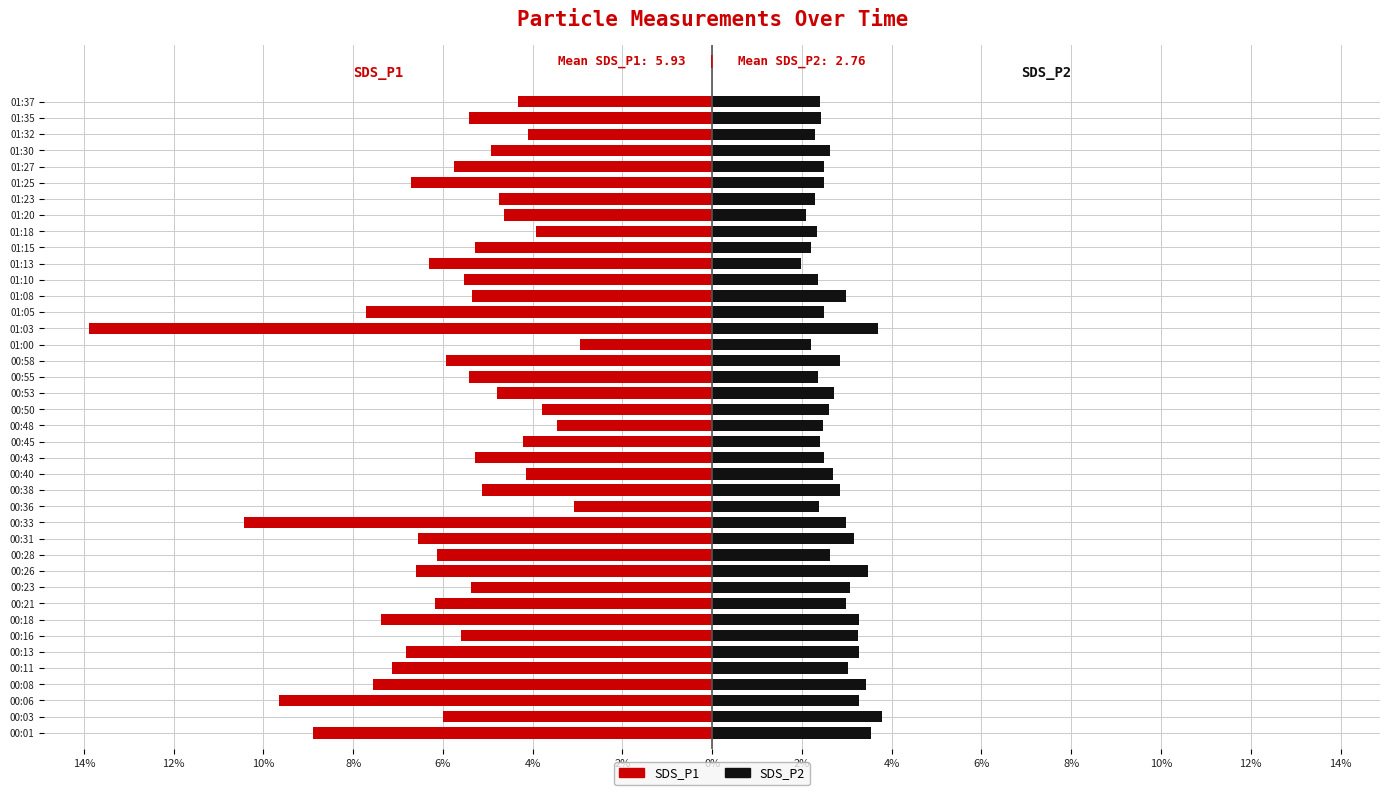

At how many categories does at least one series exceed -13?

40